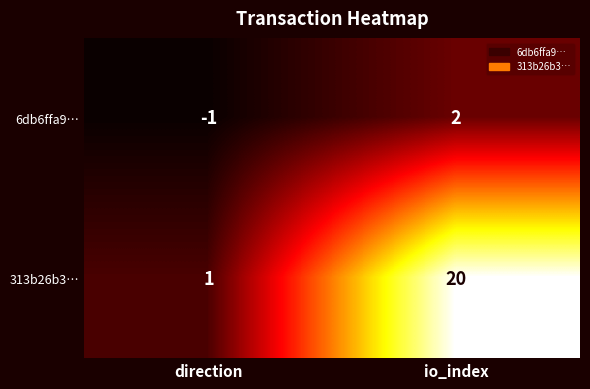

Which series has the widest spread of values?

313b26b3…